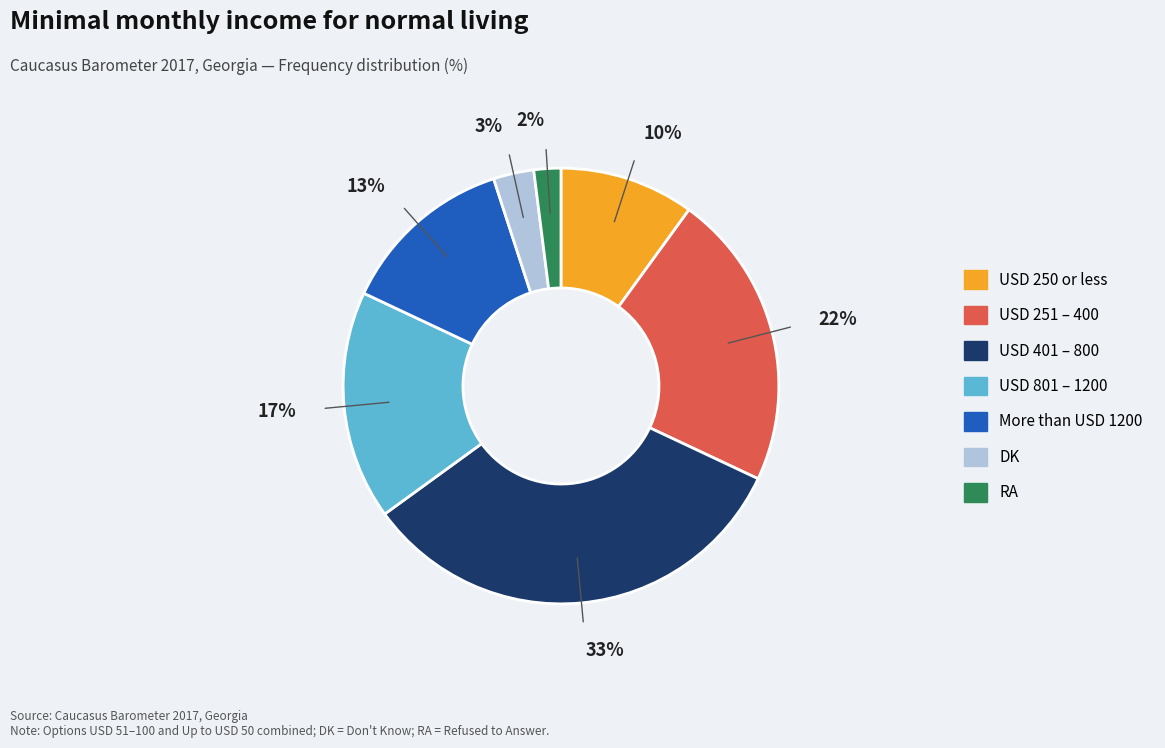

Count the number of slices in the pie.

7